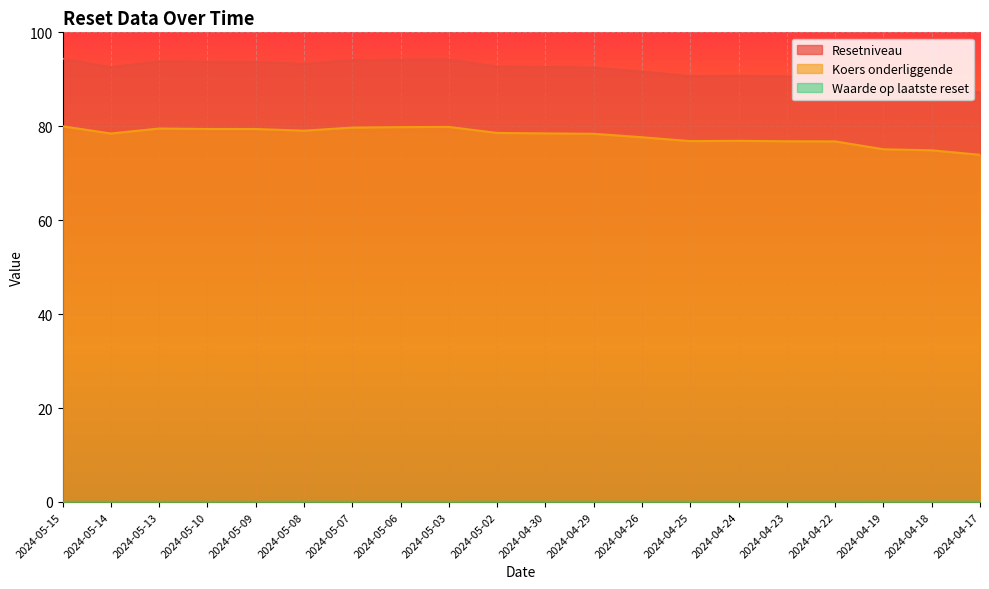

What is the maximum value shown in the chart?

94.4